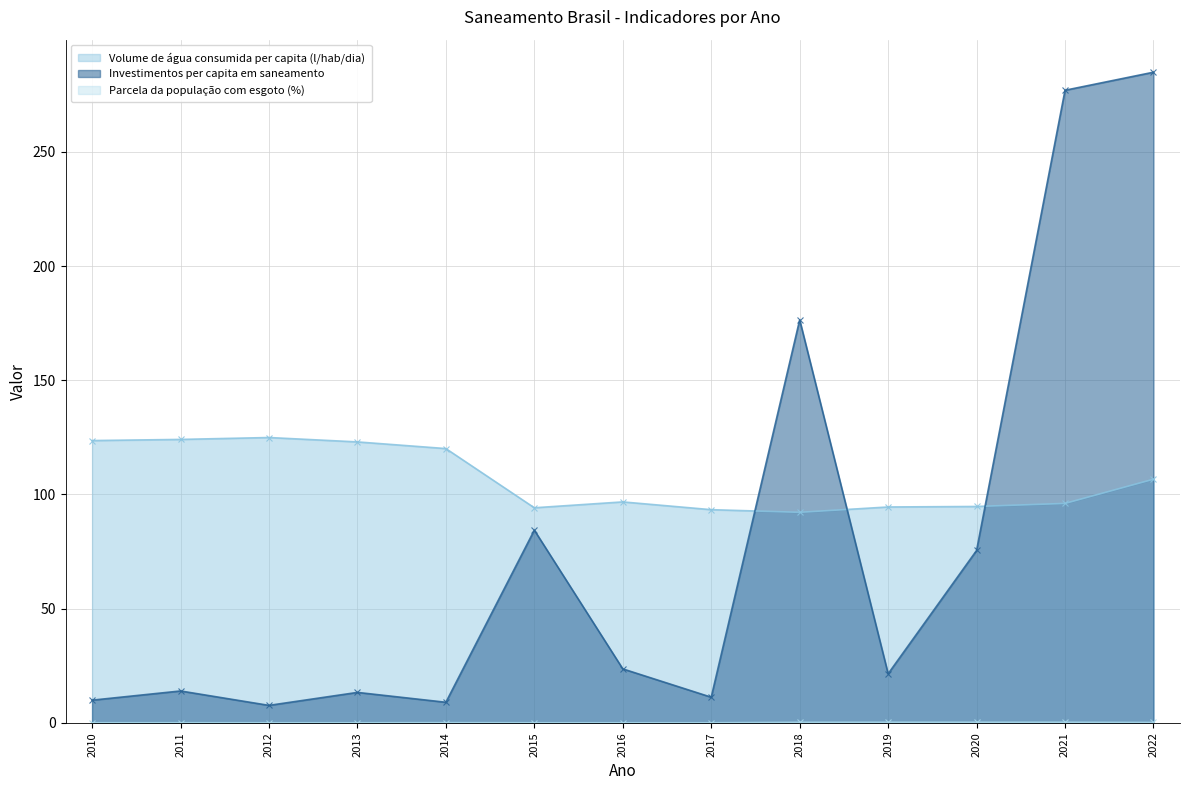

Rank the series by their maximum value, from highest to lowest.

Investimentos per capita em saneamento, Volume de água consumida per capita (l/hab/dia), Parcela da população com esgoto (%)